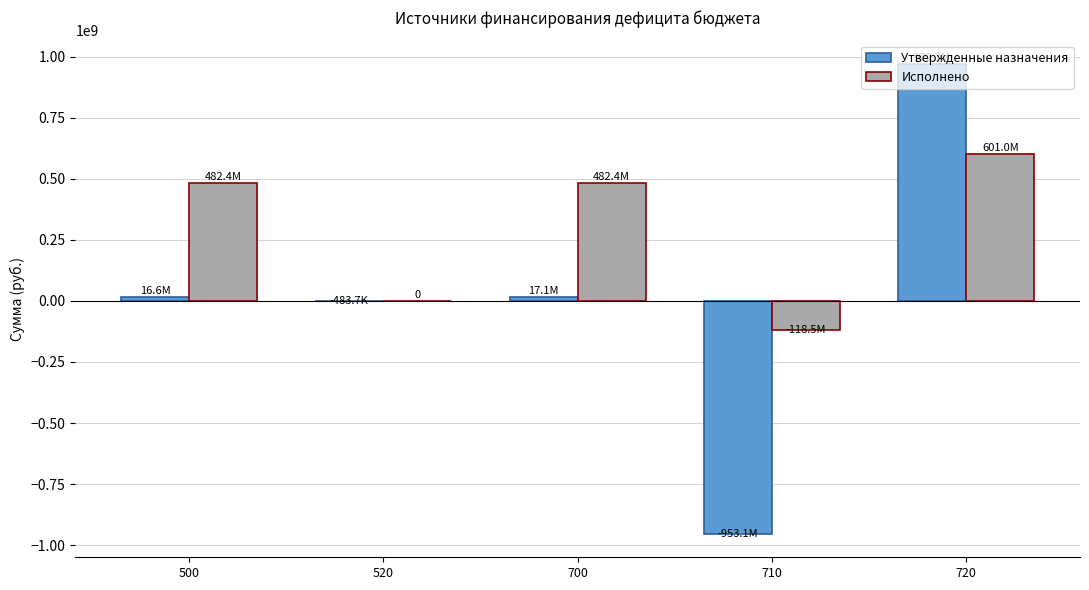

What are all the series names shown in the legend?

Утвержденные назначения, Исполнено